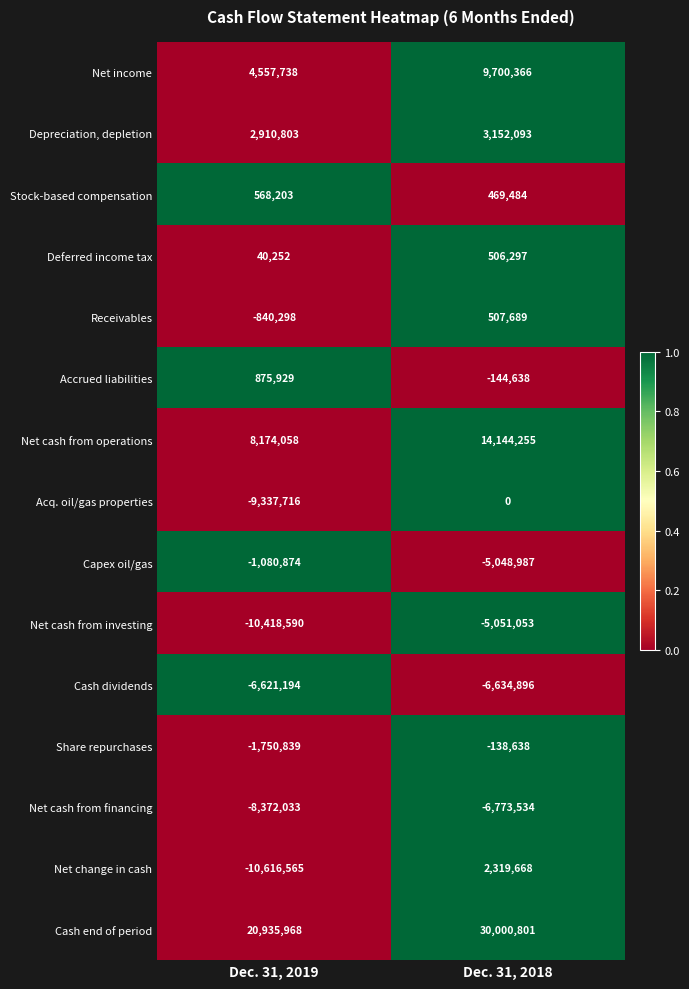

Rank the series at Dec. 31, 2019 from lowest to highest value.

Net change in cash, Net cash from investing, Acq. oil/gas properties, Net cash from financing, Cash dividends, Share repurchases, Capex oil/gas, Receivables, Deferred income tax, Stock-based compensation, Accrued liabilities, Depreciation, depletion, Net income, Net cash from operations, Cash end of period